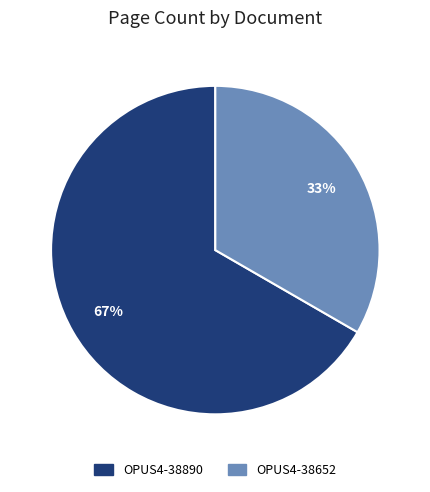

How many segments does this pie chart have?

2